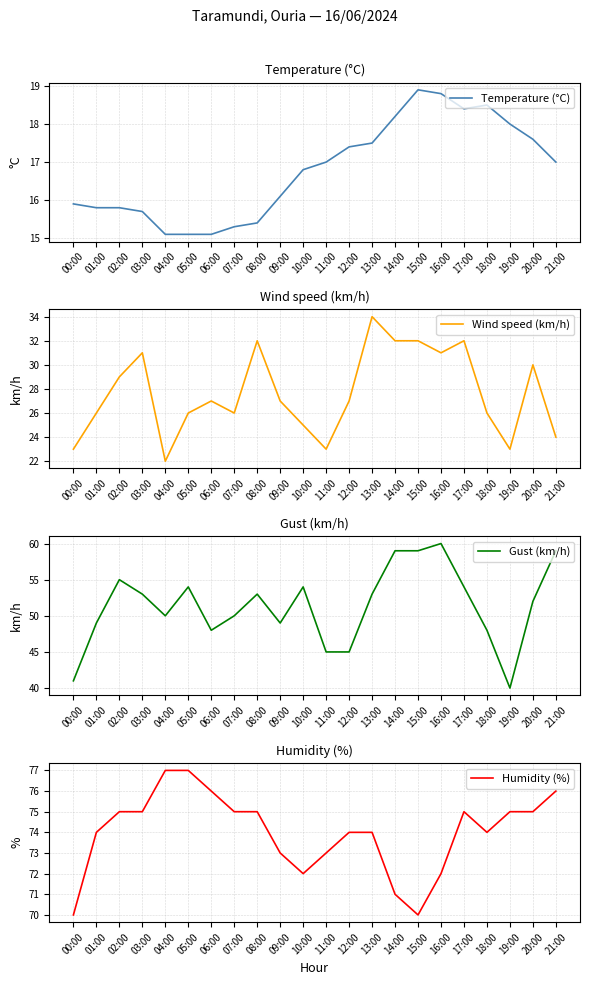

The Temperature (°C) series shows 17.0 at 11:00. True or false?

True